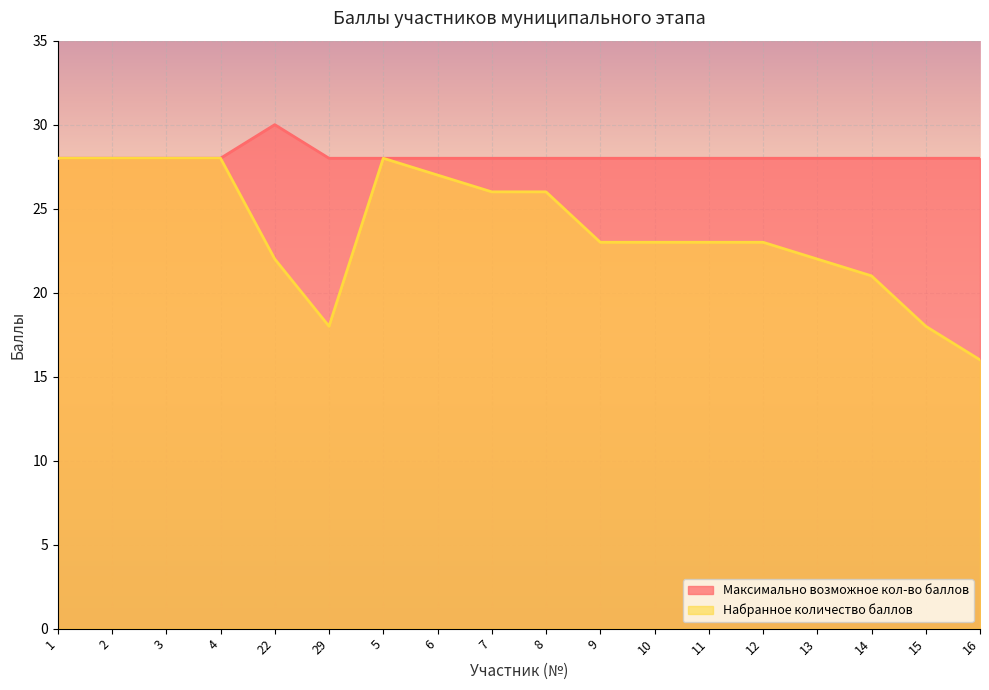

Does the chart display data point markers on the line(s)?

No